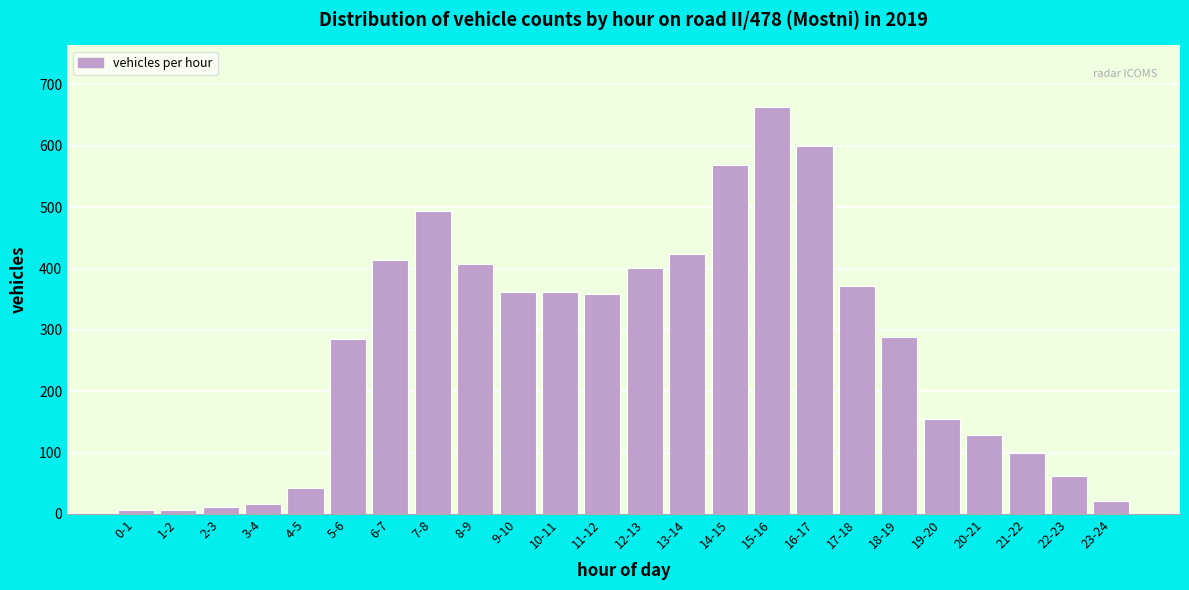

What is the label of the 24th bar from the left?

23-24